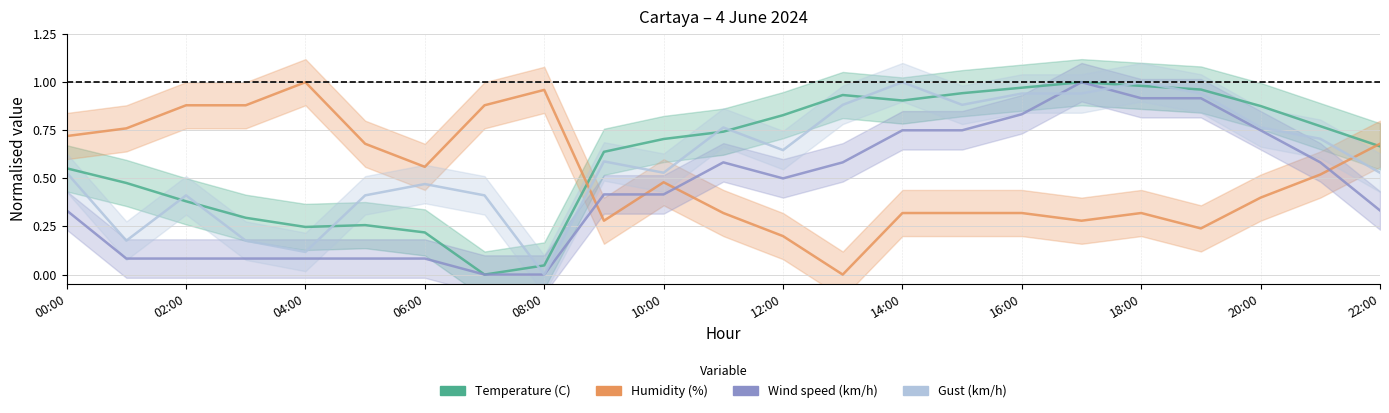

What is the difference between the maximum and minimum values in the Humidity (%) series?

1.0